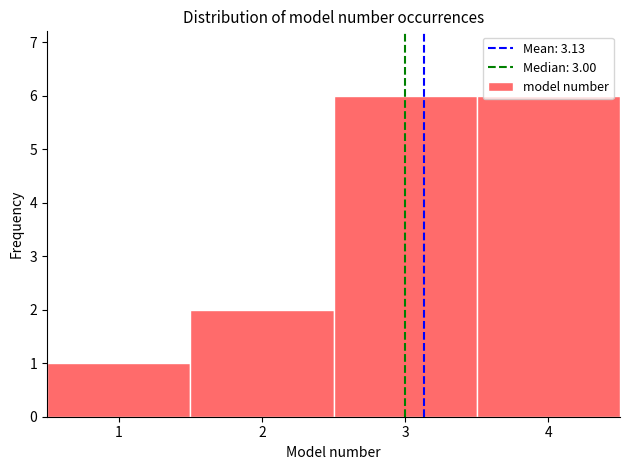

How tall is the bar that spans 3.5 to 4.5 on the x-axis? The values are not printed on the chart, so give them approximately, as read against the axis.

6